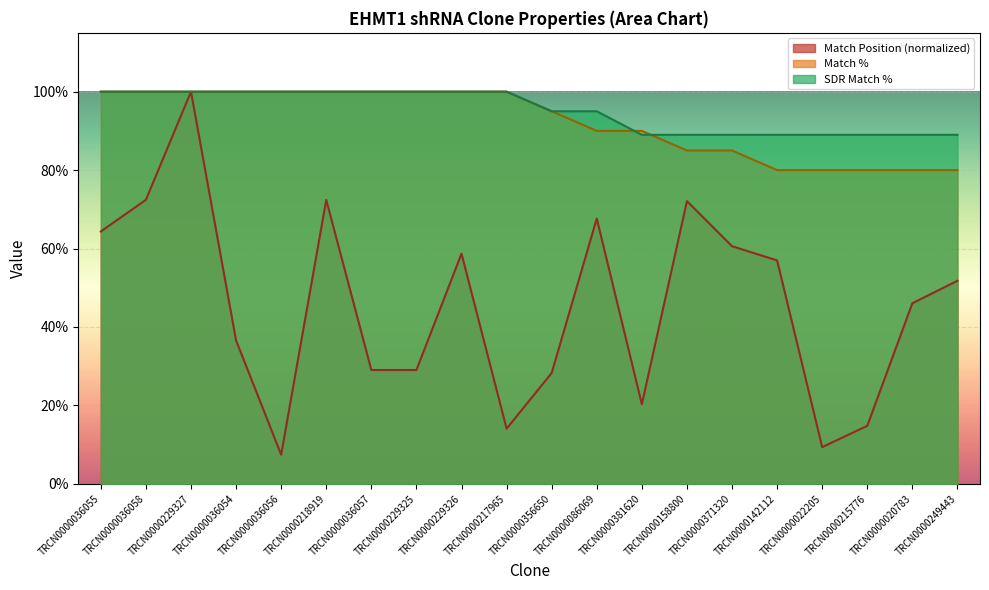

What is the average value of the SDR Match % series?

95.1